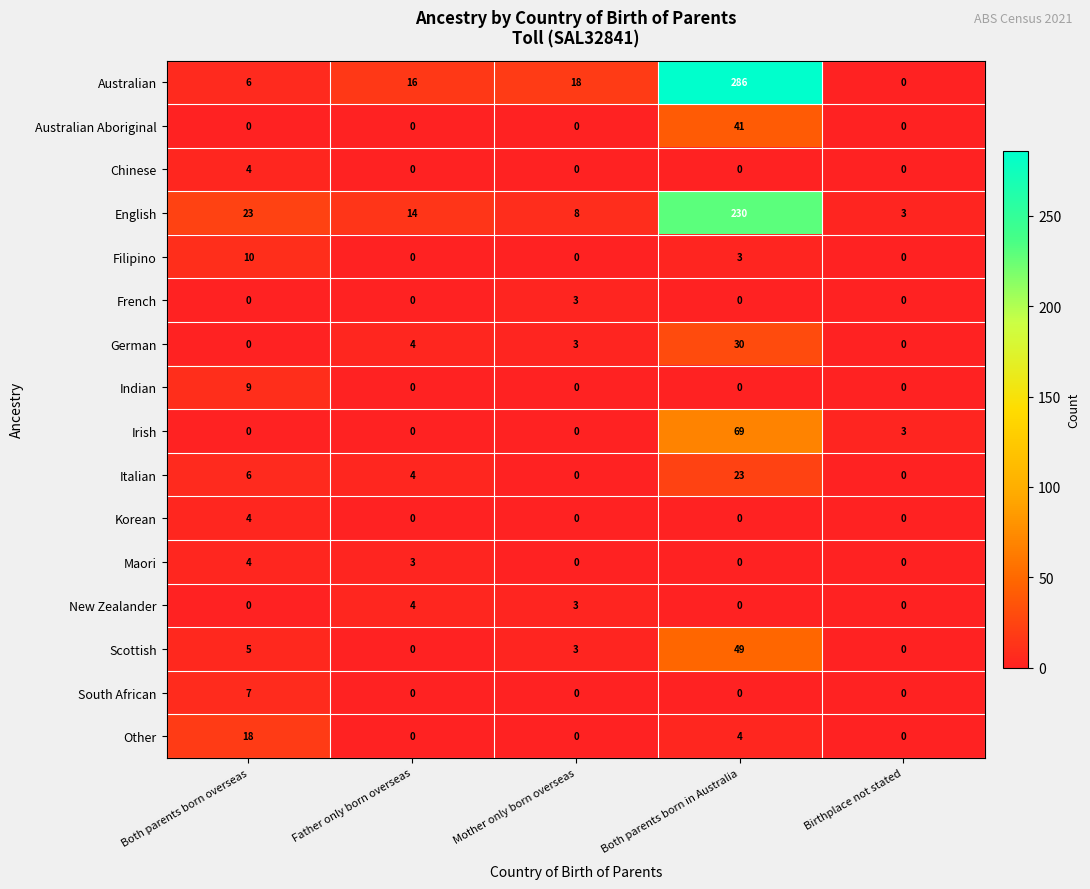

Where is Scottish nearest to the value 24?

Both parents born overseas